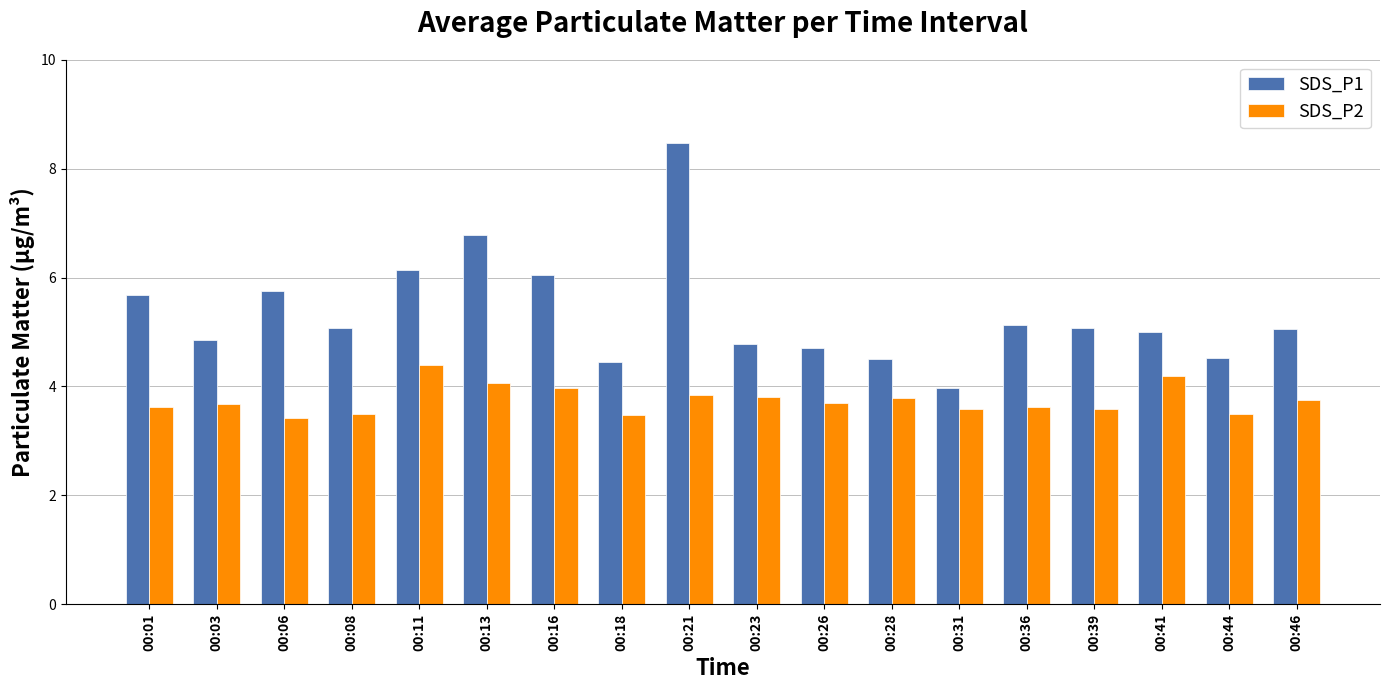

List the series in order of their peak value, lowest first.

SDS_P2, SDS_P1